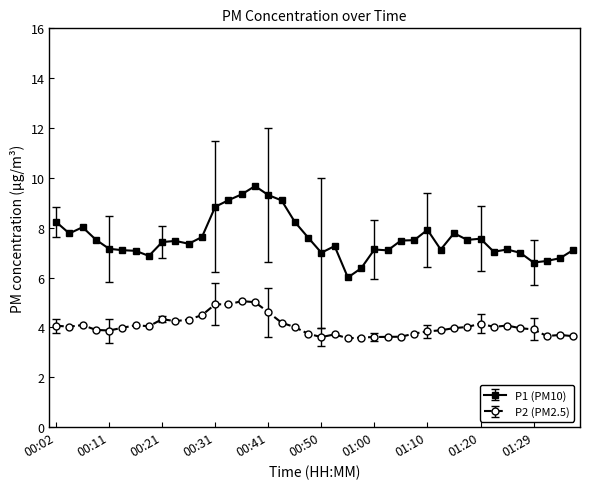

Rank the series by their average value, from lowest to highest.

P2 (PM2.5), P1 (PM10)